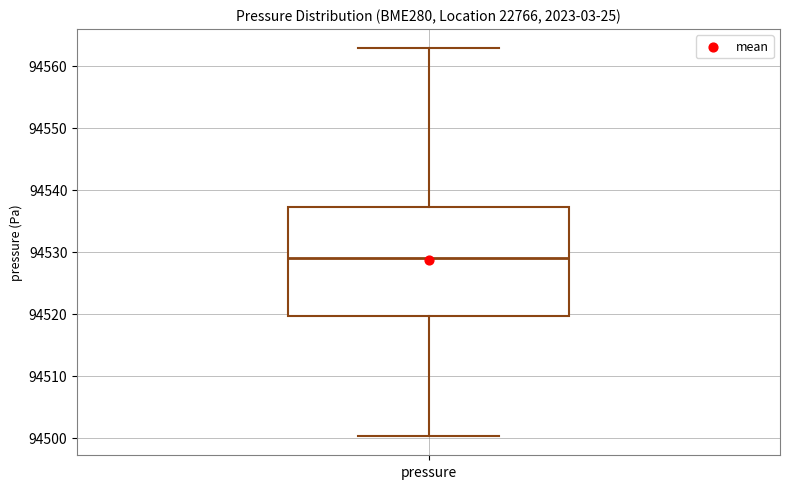

Transcribe this box plot: give where the median line is, the range the box spans, and where the two whiskers end, as read against the y-axis. The values are not printed on the chart, so give them approximately, as read against the axis.

median 94529, box 94520 to 94537, whiskers 94500 to 94563